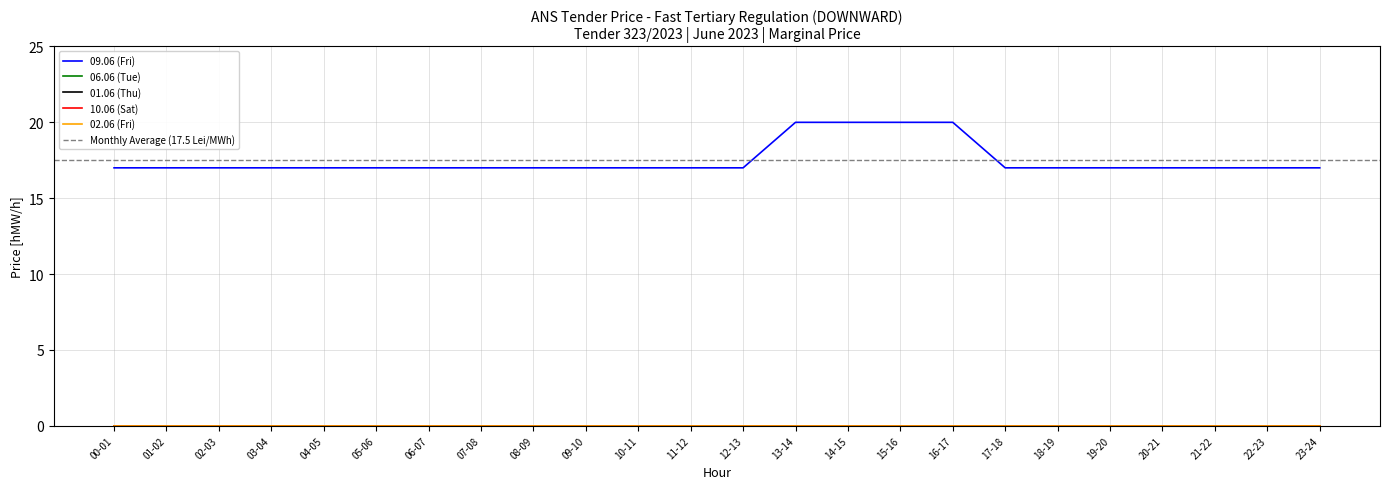

Which series has the widest spread of values?

09.06 (Fri)